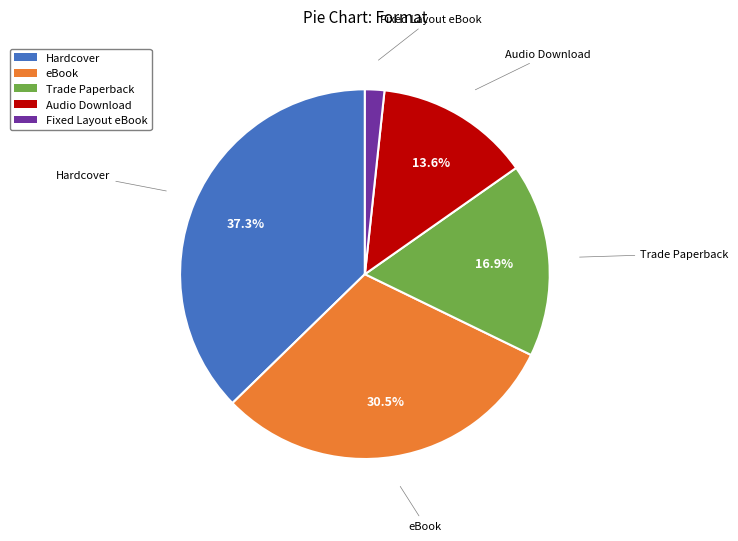

Is the sum of Fixed Layout eBook and eBook greater than half?

No